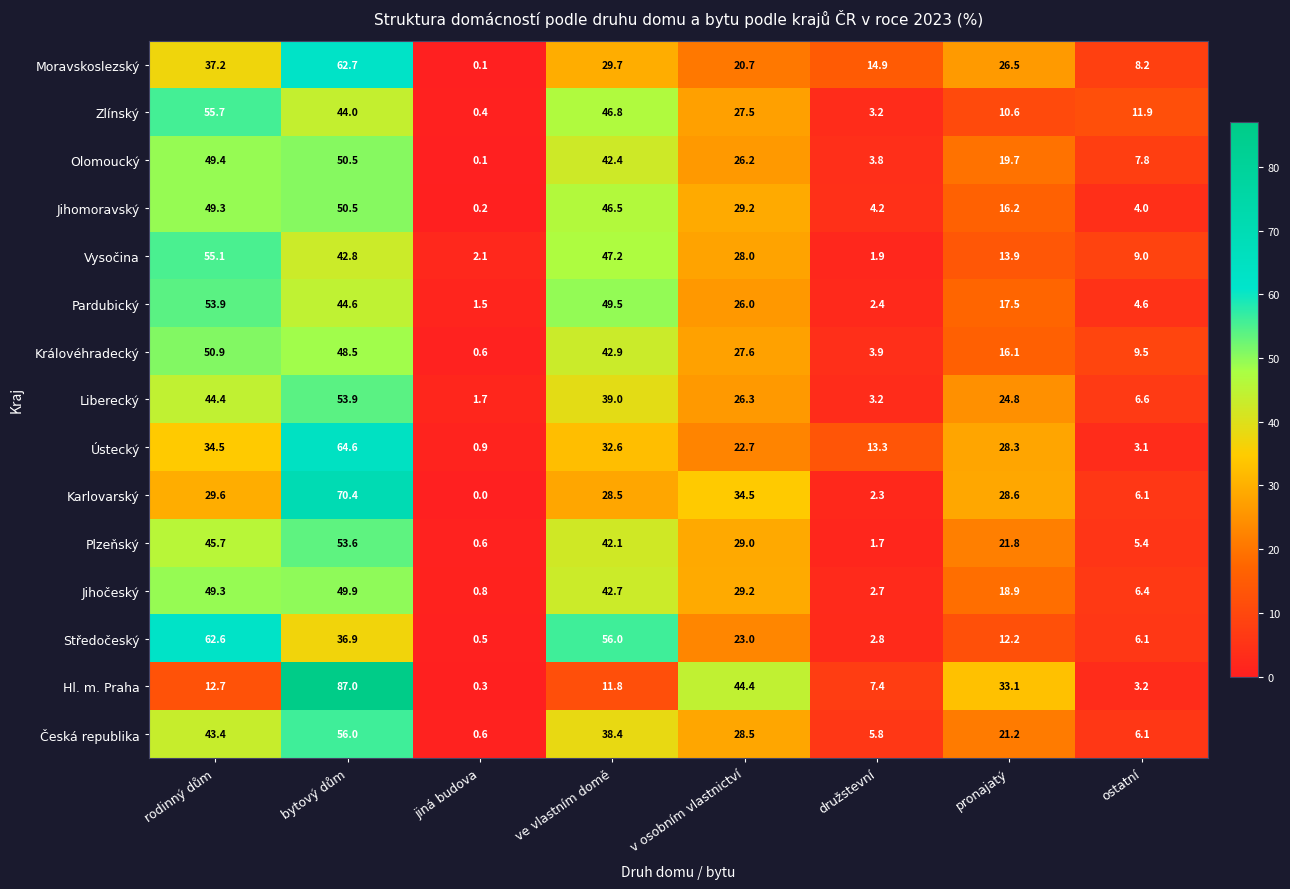

Rank the categories by Olomoucký value from lowest to highest.

jiná budova, družstevní, ostatní, pronajatý, v osobním vlastnictví, ve vlastním domě, rodinný dům, bytový dům